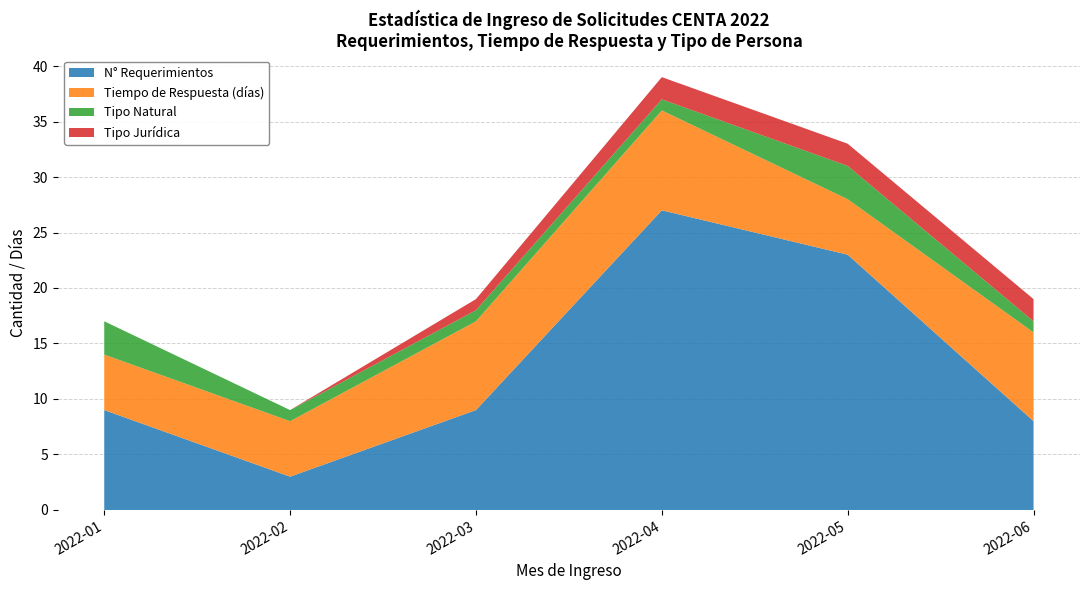

Which category has the lowest value in the N° Requerimientos series?

2022-02